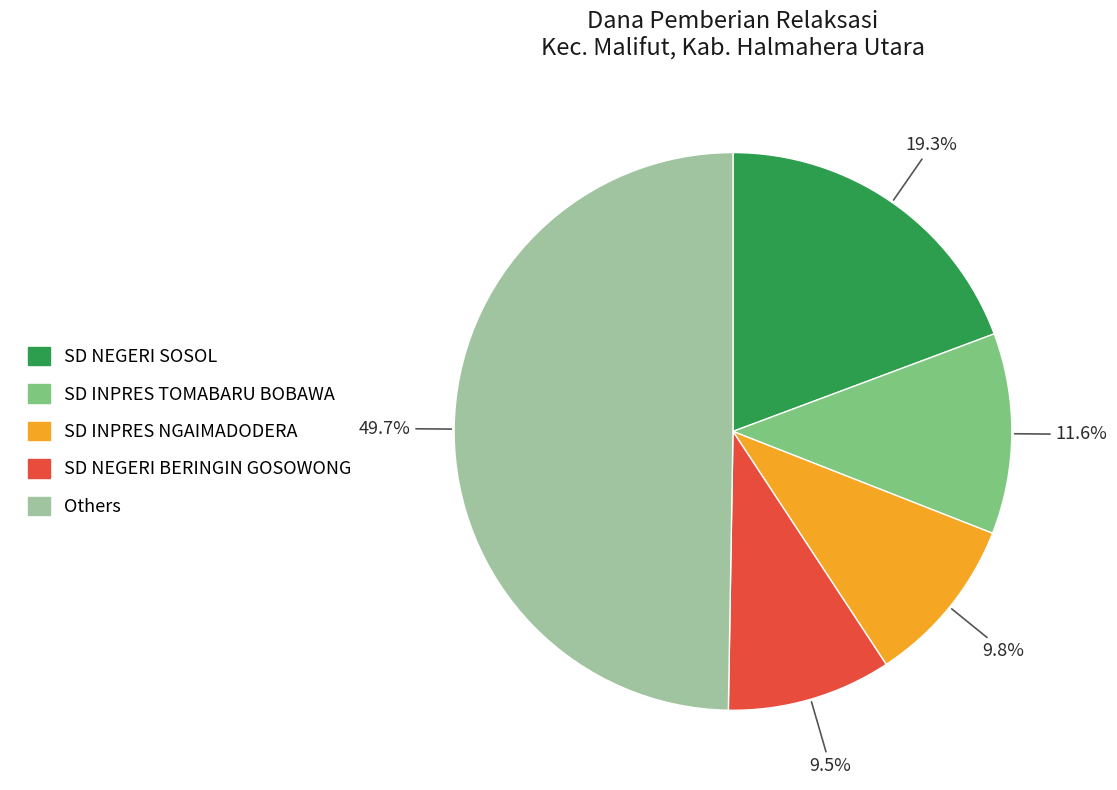

Approximately how many times larger is the value at SD NEGERI BERINGIN GOSOWONG compared to SD INPRES NGAIMADODERA?

1.0